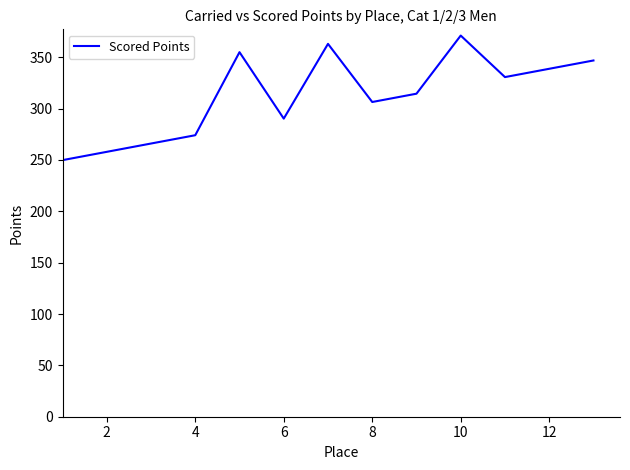

What is the smallest value displayed?

249.8